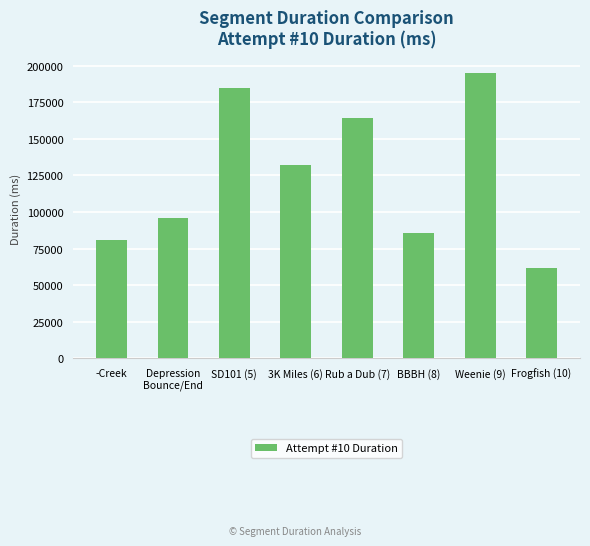

Is it true that the value at -Creek is 52046?

False